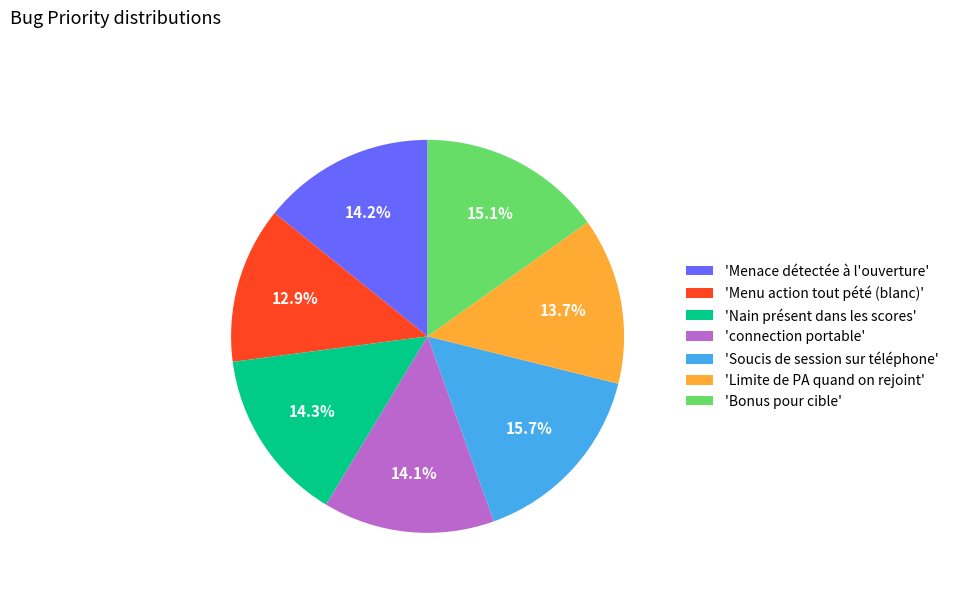

How much of the chart is everything except 'Soucis de session sur téléphone'?

84.3%